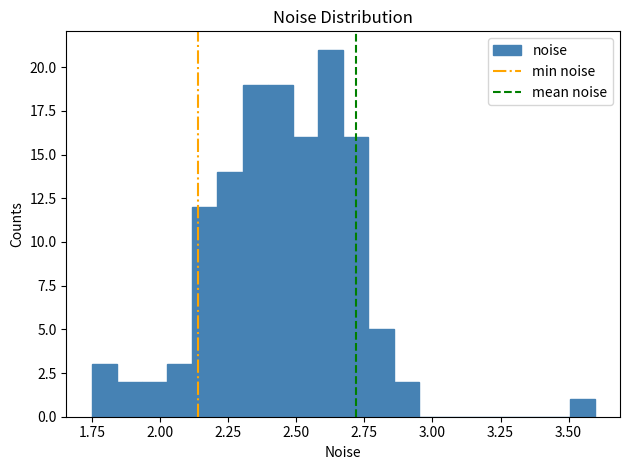

Around what value on the x-axis is the tallest bar? Give the approximate position of its centre, as read against the axis.

2.65